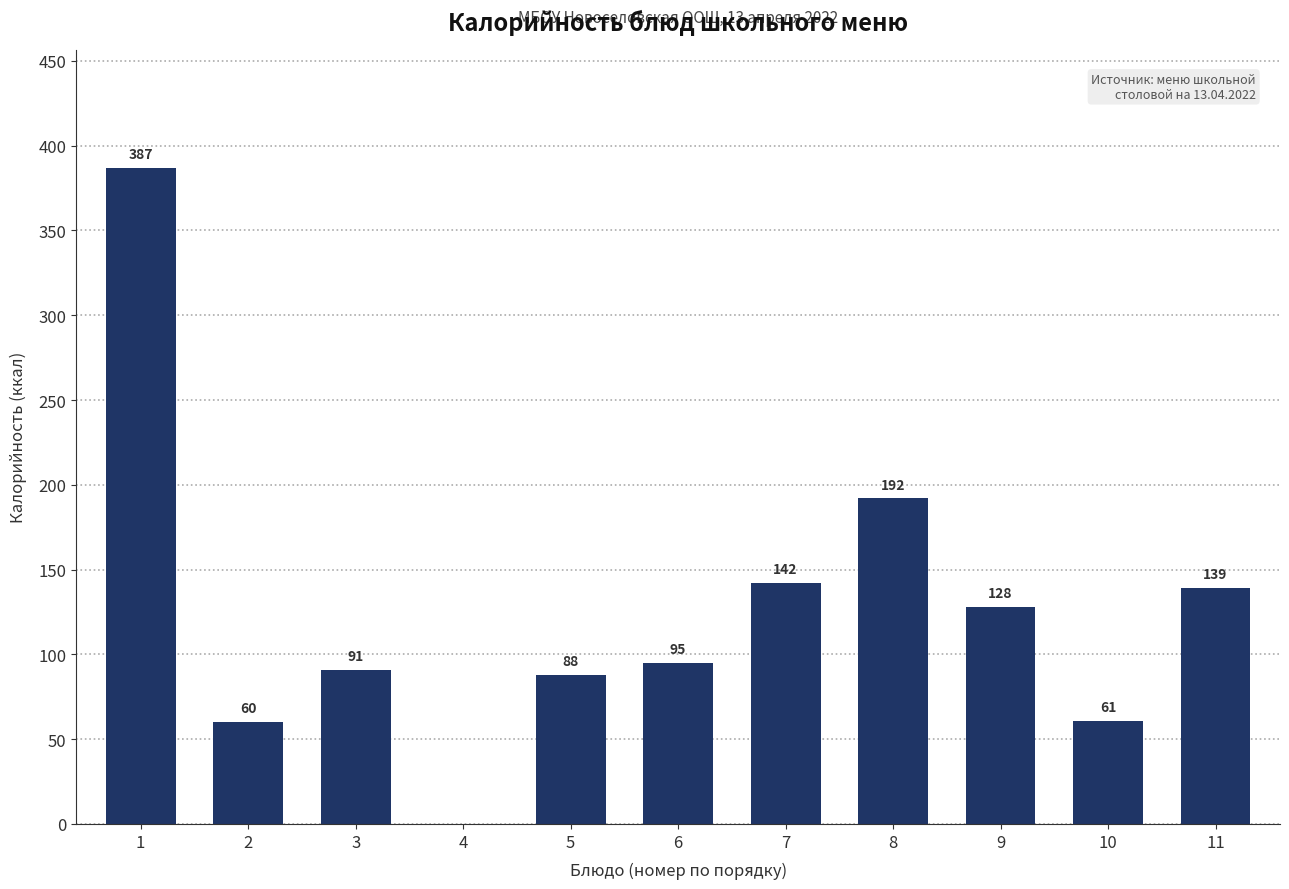

Reading left to right, extract all data points from this chart.

1=387	2=60	3=91	4=0	5=88	6=95	7=142	8=192	9=128	10=61	11=139